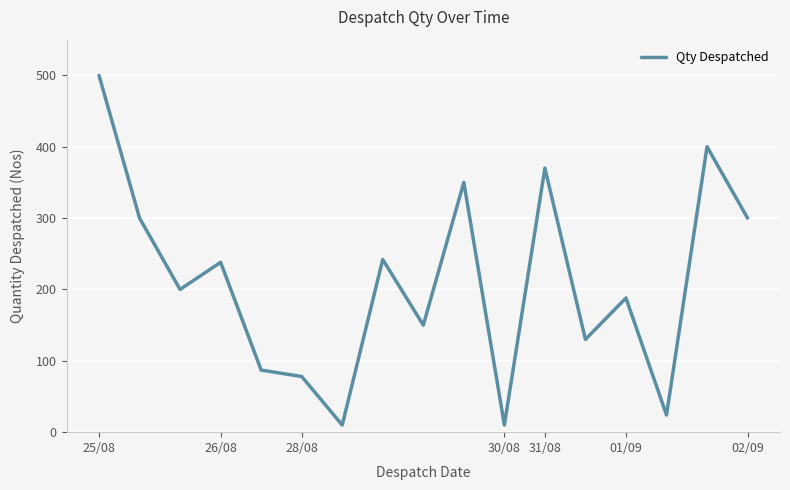

How many lines are shown in the chart?

1